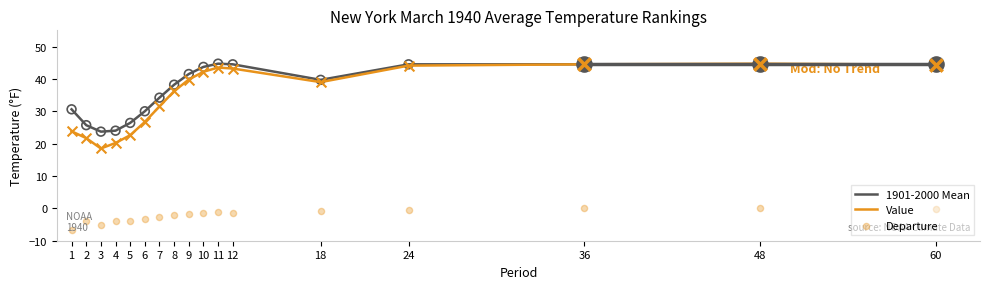

What are all the series names shown in the legend?

1901-2000 Mean, Value, Departure